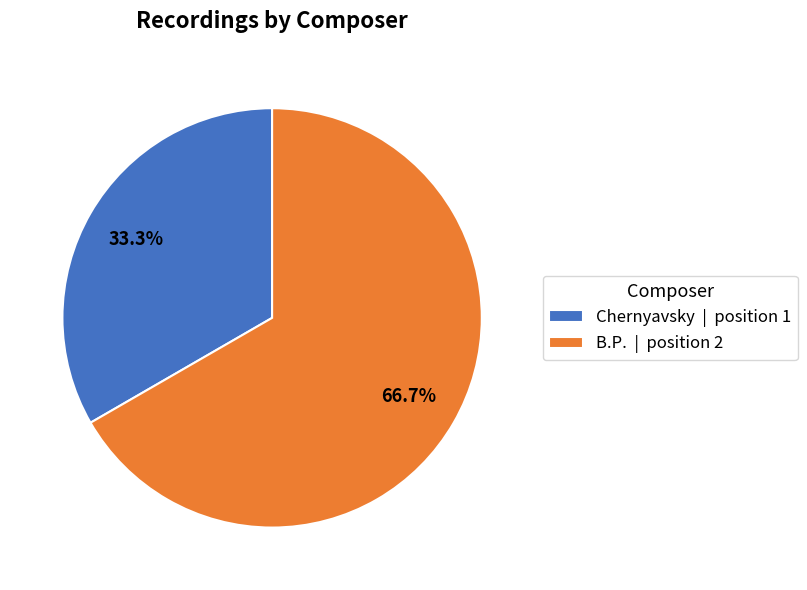

Rank the categories by value from lowest to highest.

Chernyavsky, B.P.